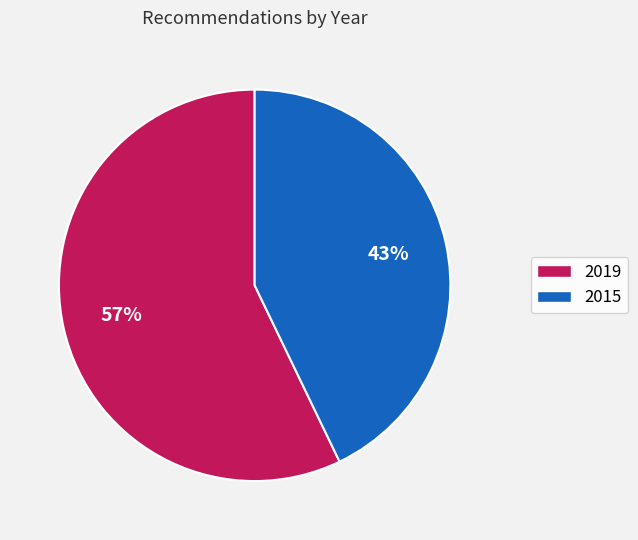

How many slices are in this pie chart?

2